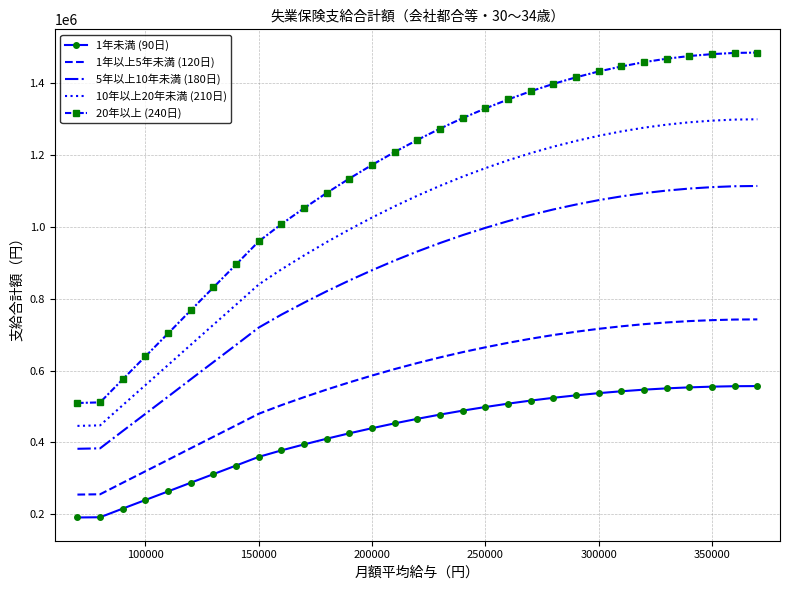

What is the greatest value displayed?

1485600